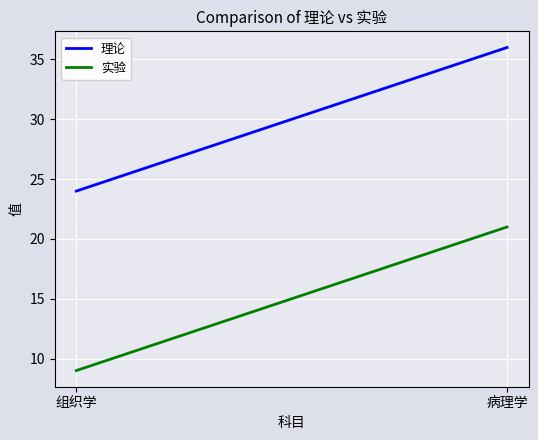

Which category has the lowest value in the 实验 series?

组织学